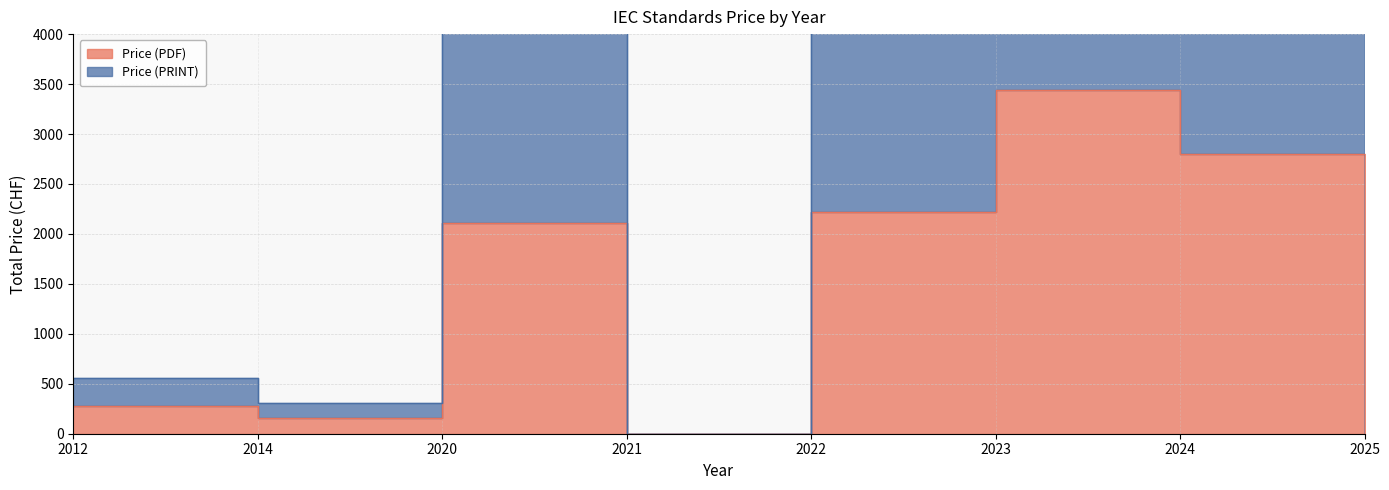

What is the total value across all series at 2022?

6672